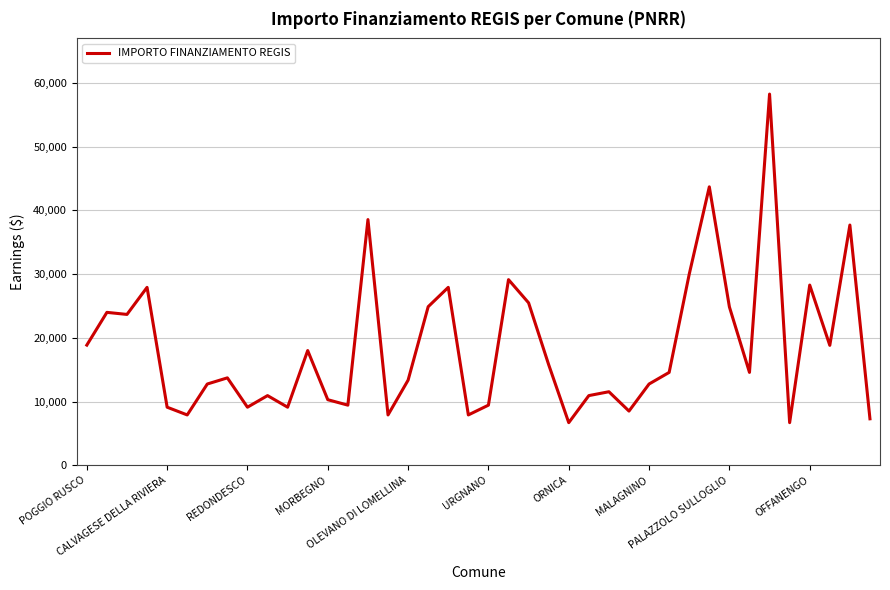

What is the greatest value displayed?

58272